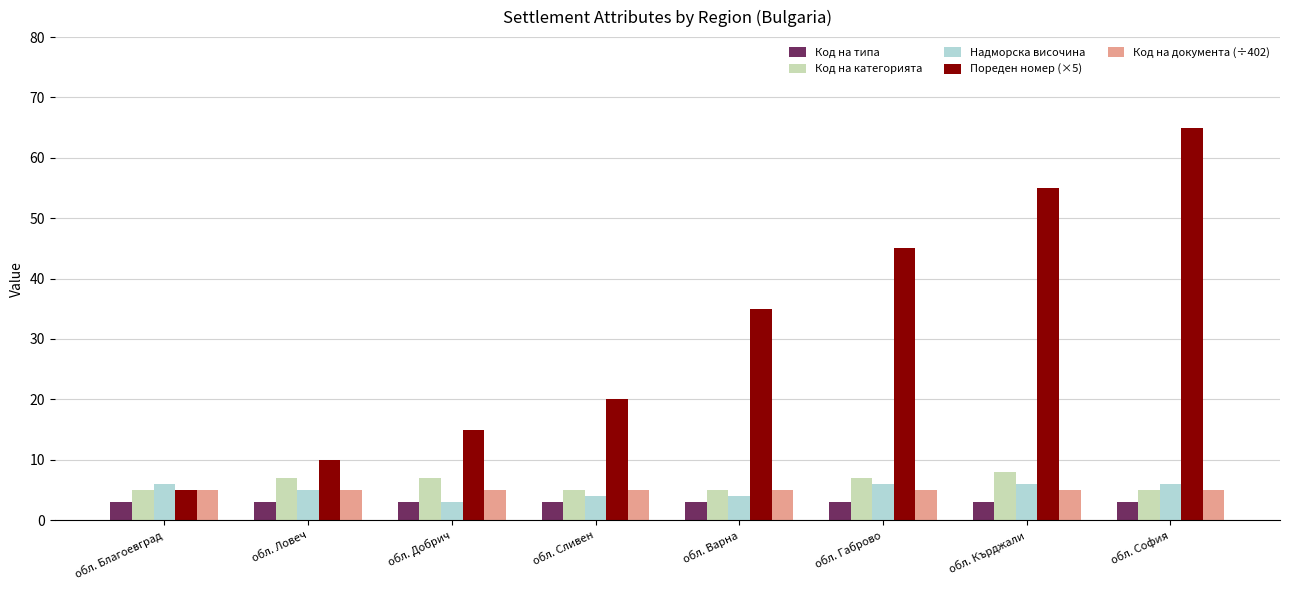

How many groups of bars are there?

8